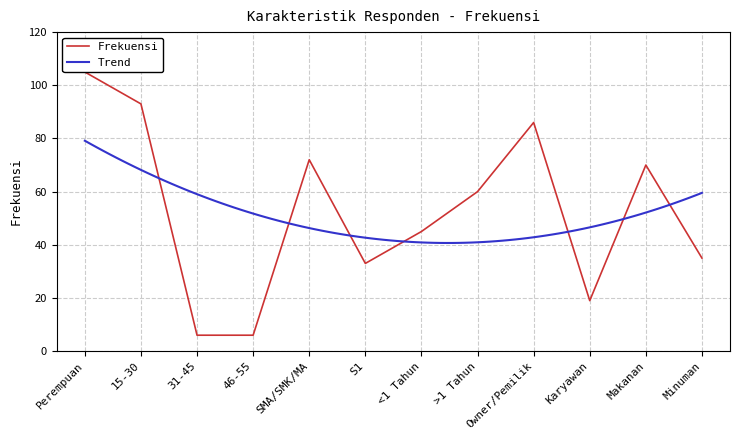

True or false: the data shows 45 at <1 Tahun.

True